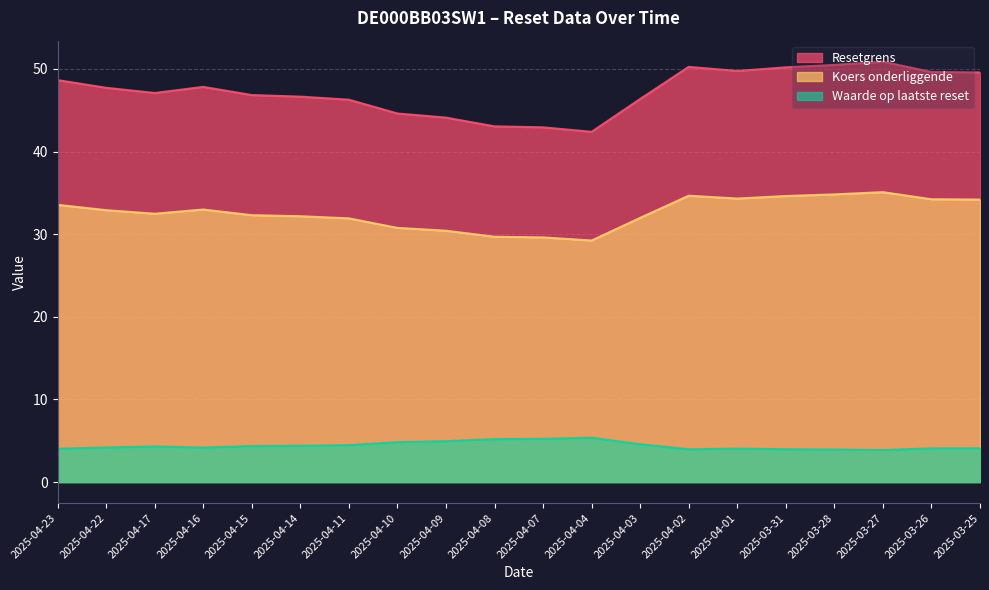

At which category is the sum across all series the highest?

2025-03-27